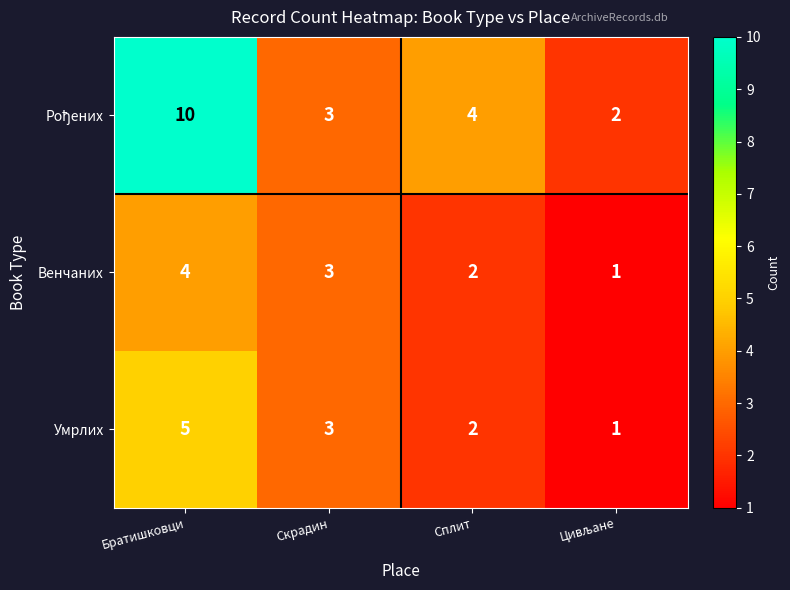

How many Умрлих values are between 2 and 5?

3